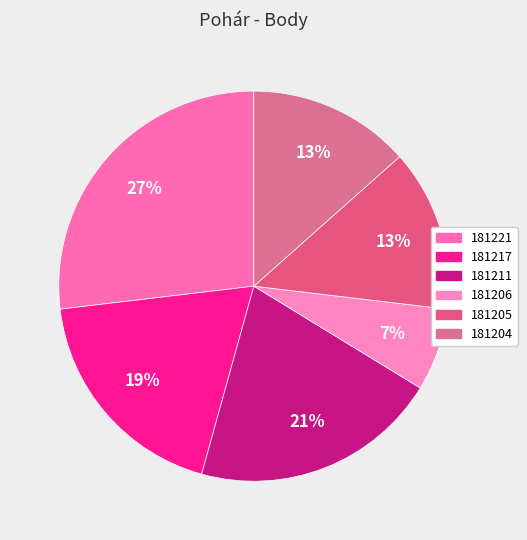

To the nearest percent, what percentage of the pie is 181217?

19%